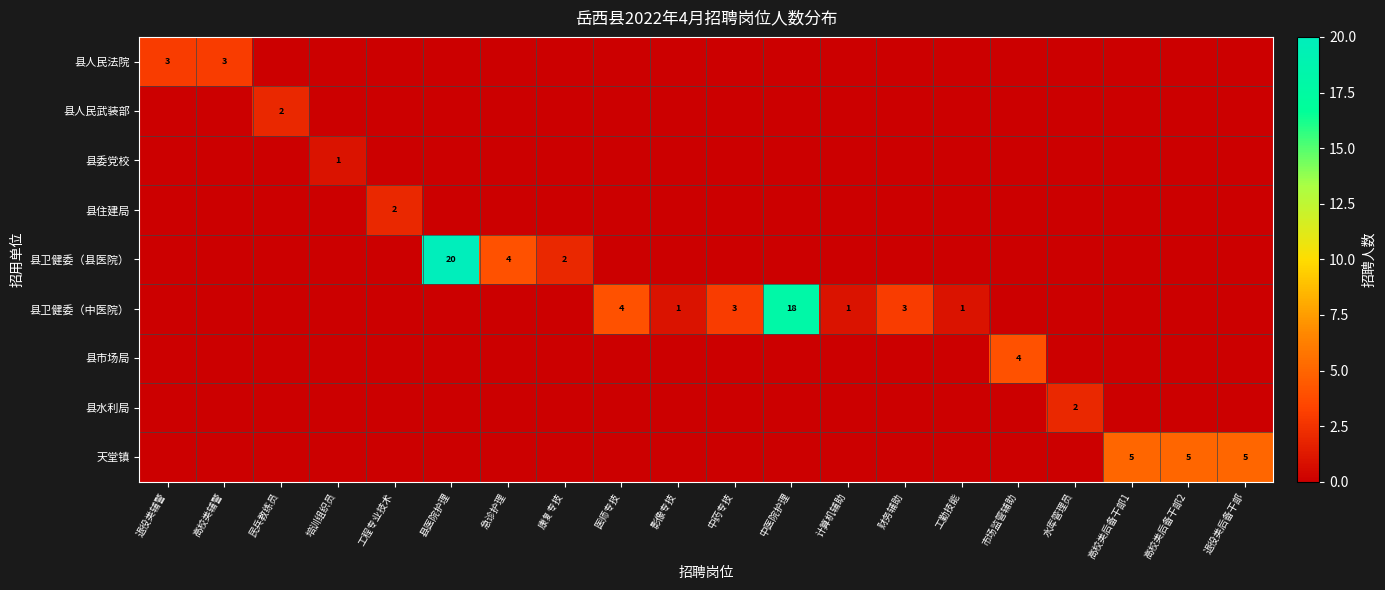

Is it true that 天堂镇 equals 5 at 高校类后备干部1?

True